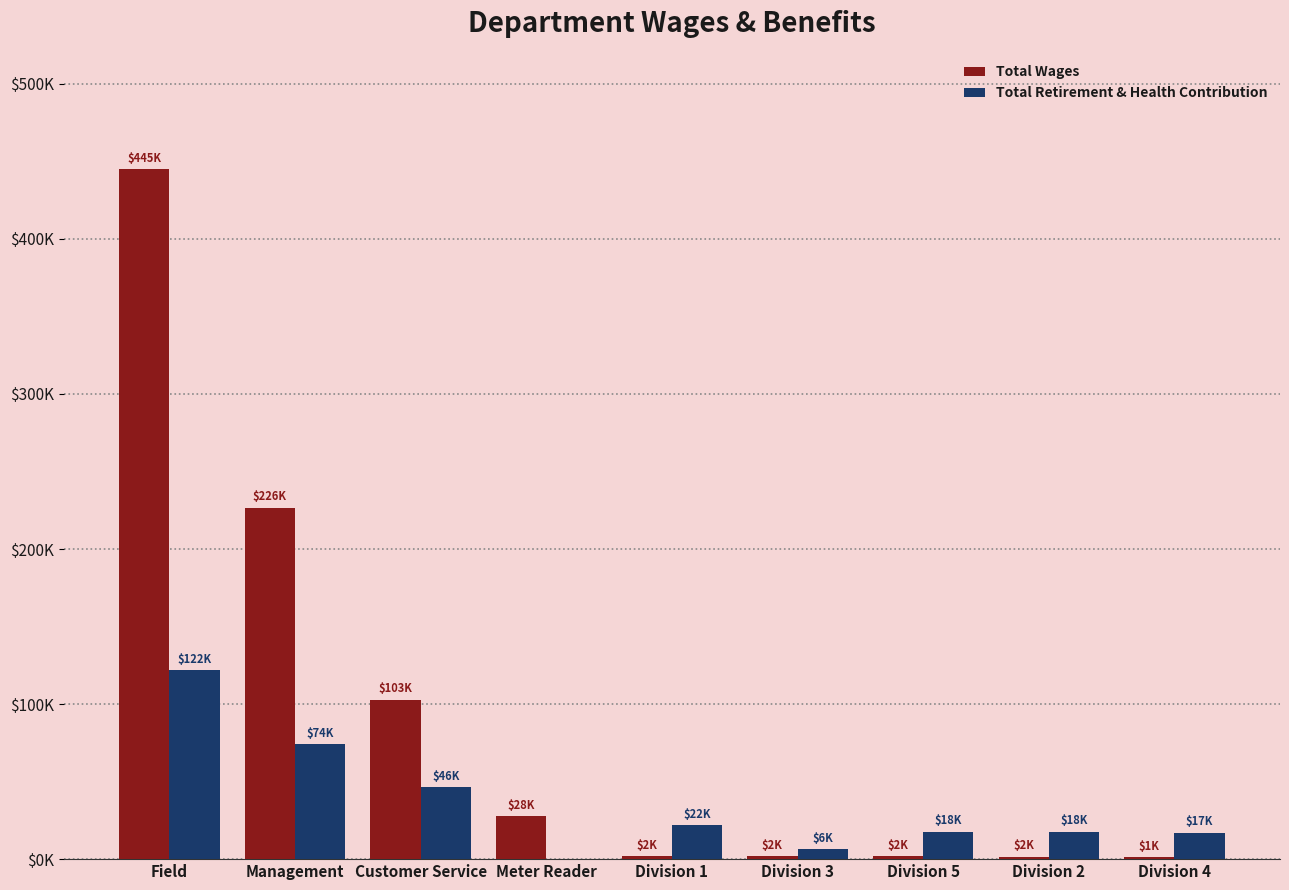

What is the label of the 4th bar from the left?

Meter Reader